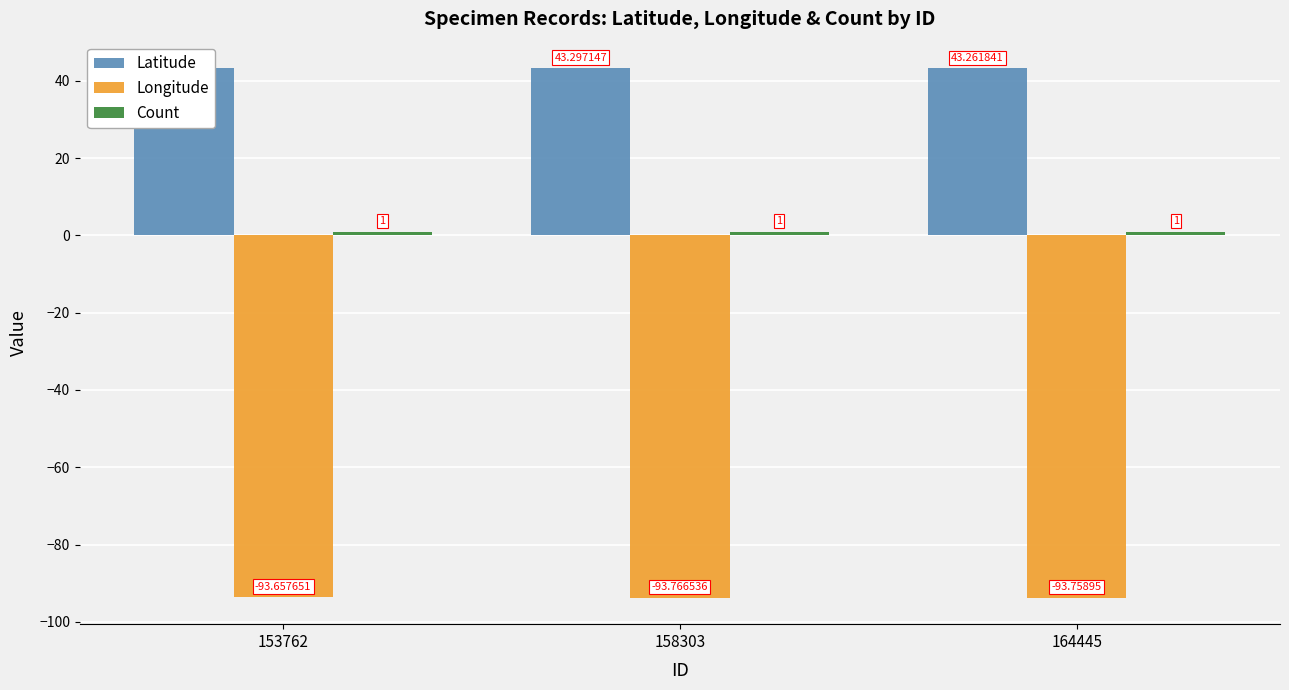

Rank the series by their maximum value, from lowest to highest.

Longitude, Count, Latitude